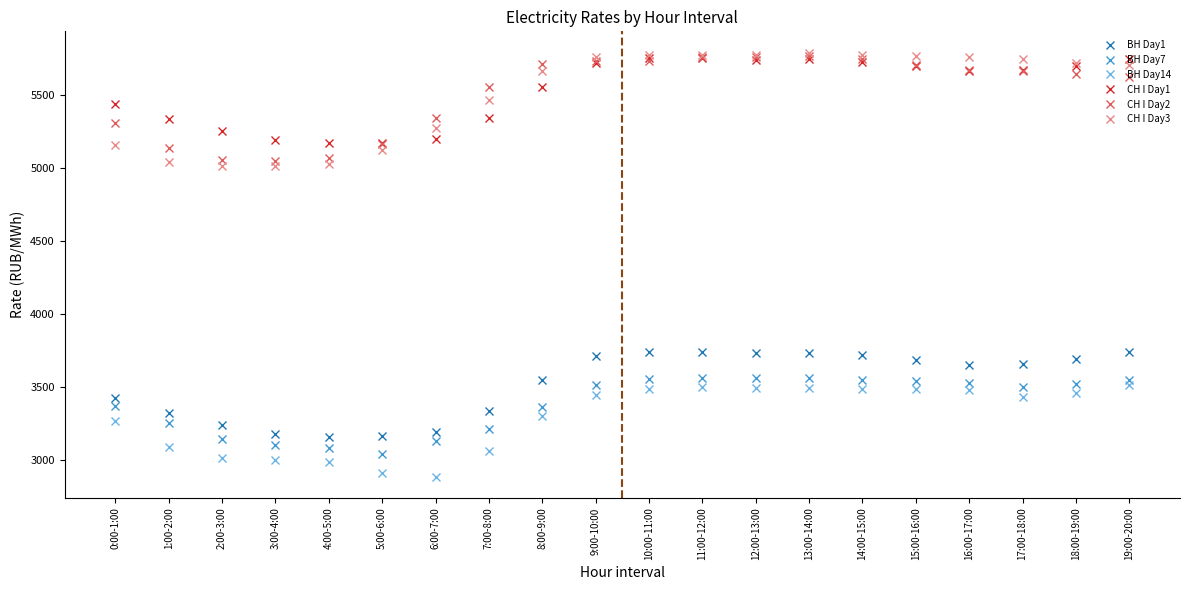

What is the highest value of the ВН Day7 series?

3561.7